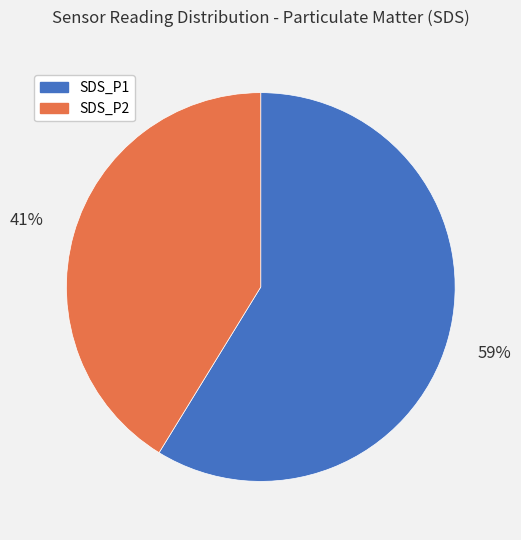

To the nearest percent, what is the average slice percentage?

50%